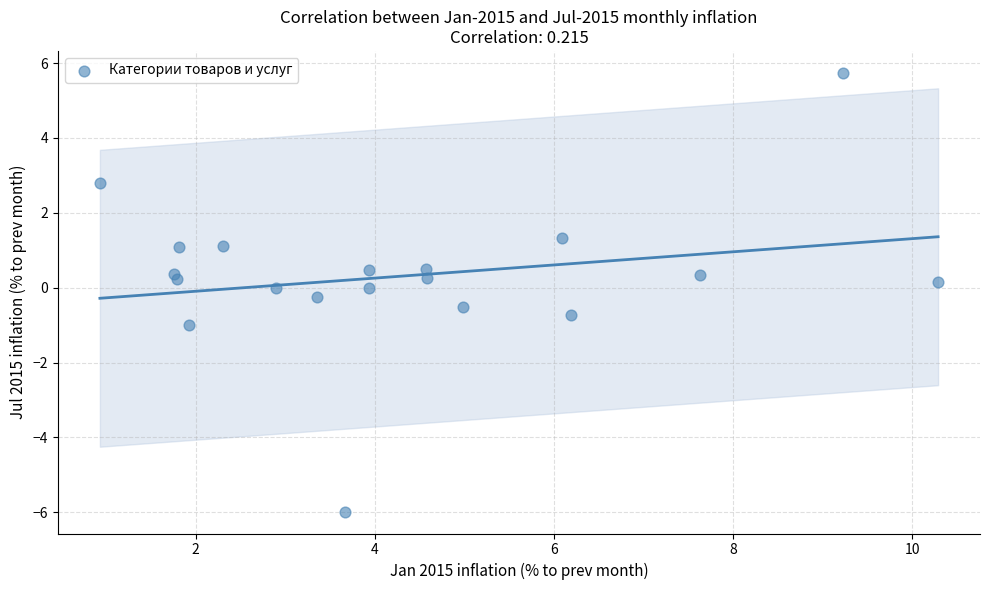

What is the range of X values (max minus min)?

9.4